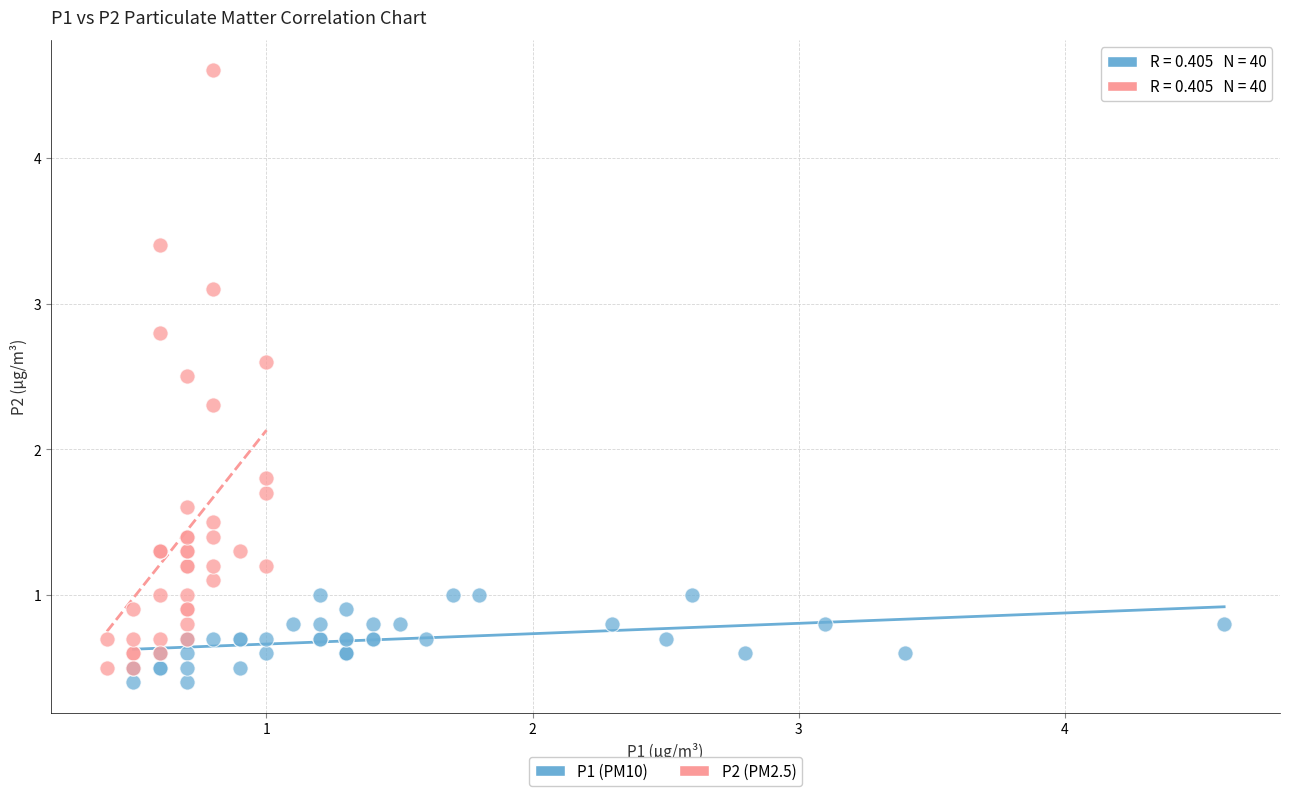

Which series has the widest spread of Y values?

P2 (PM2.5)